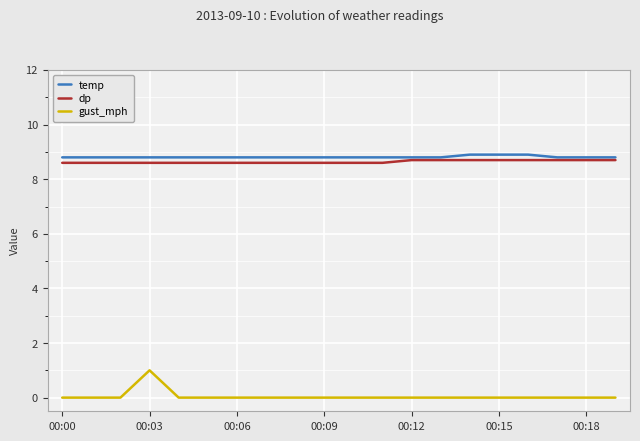

What is the maximum value for temp?

8.9